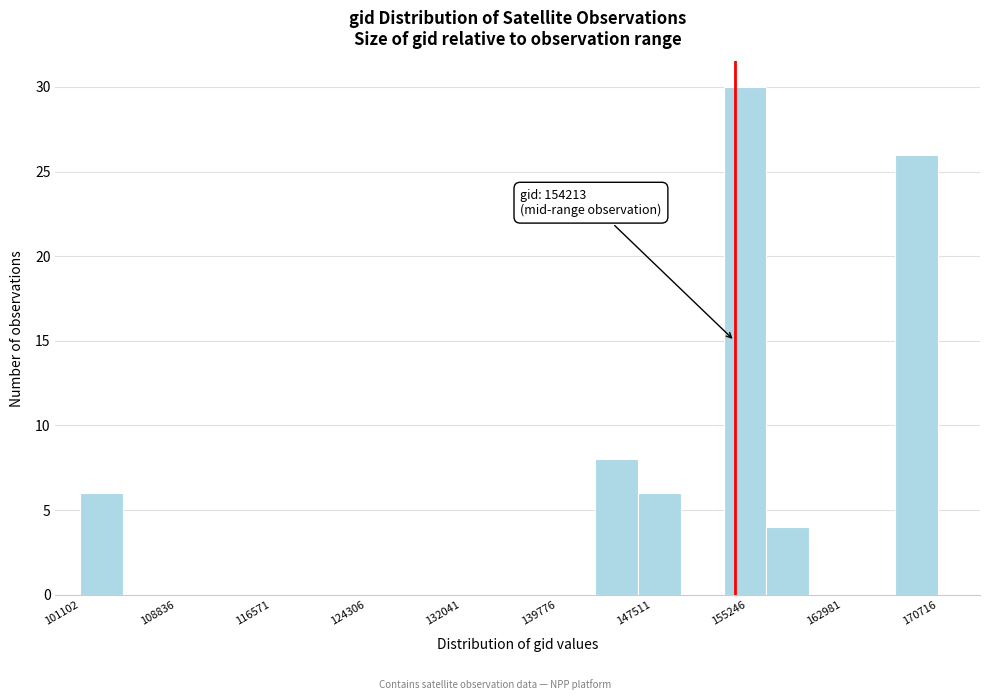

Around what value on the x-axis is the tallest bar? Give the approximate position of its centre, as read against the axis.

155000